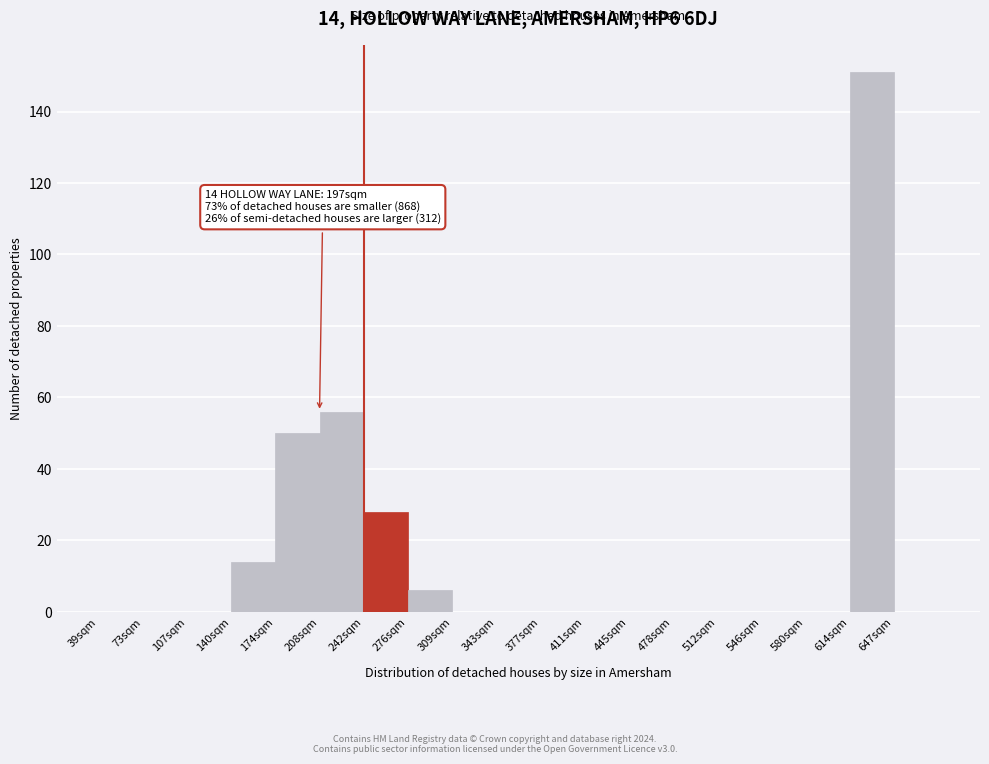

Reading left to right, what are all the values shown in this chart?

39sqm=0	73sqm=0	107sqm=0	140sqm=14	174sqm=50	208sqm=56	242sqm=28	276sqm=6	309sqm=0	343sqm=0	377sqm=0	411sqm=0	445sqm=0	478sqm=0	512sqm=0	546sqm=0	580sqm=0	614sqm=151	647sqm=0